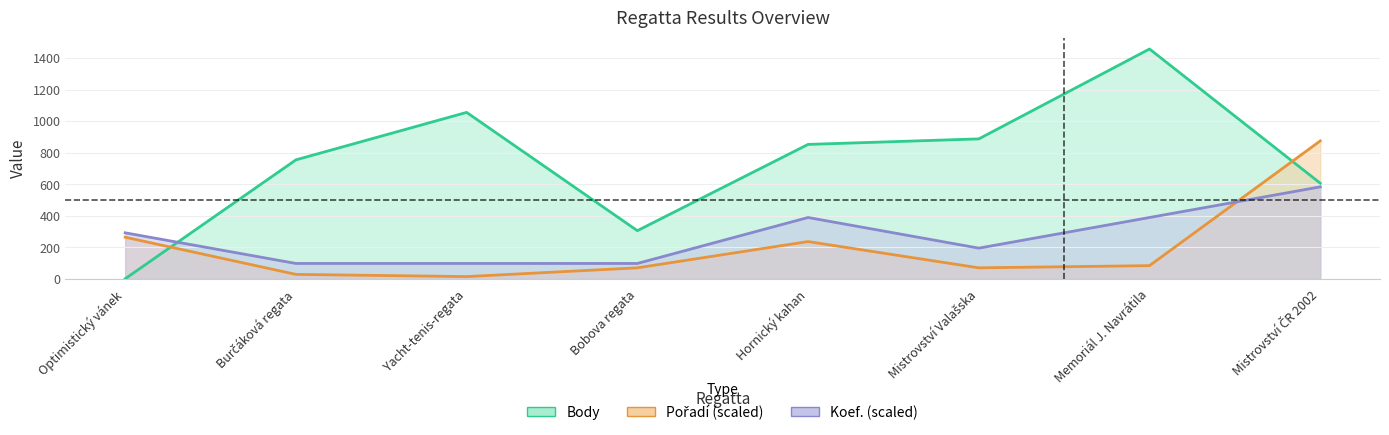

Reading right to left, transcribe all the data shown in this chart.

Body: 606.0	1457.0	887.0	852.0	305.0	1055.0	754.0	0.0
Pořadí: 874.2	83.3	69.4	235.9	69.4	13.9	27.8	263.6
Koef.: 582.8	388.5	194.3	388.5	97.1	97.1	97.1	291.4